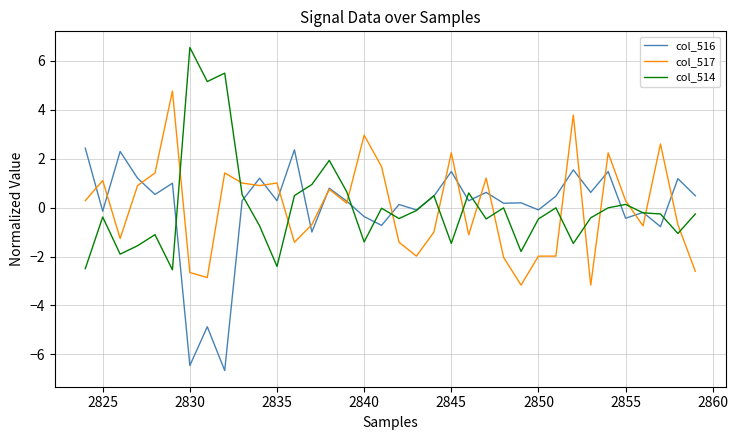

True or false: col_514 and col_517 cross at least once.

True